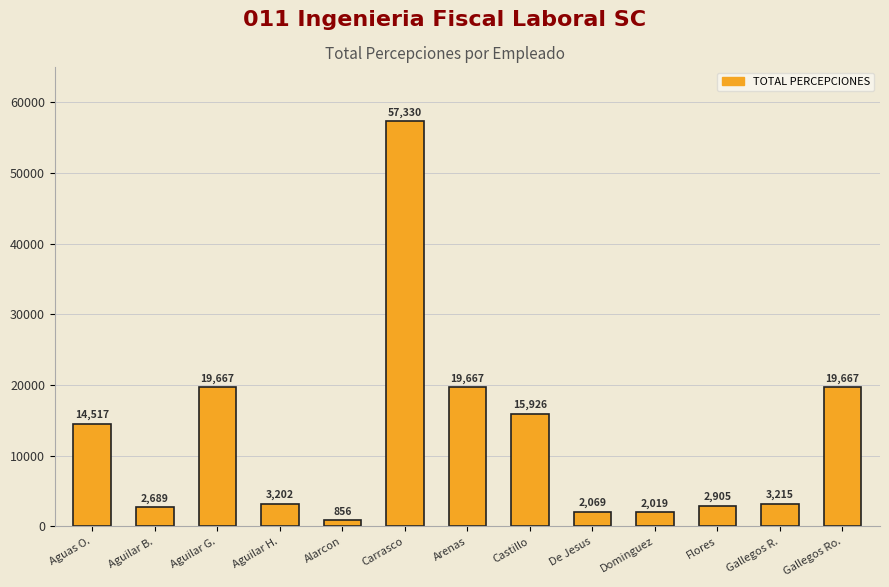

Which category has the lowest value across all series?

Alarcon